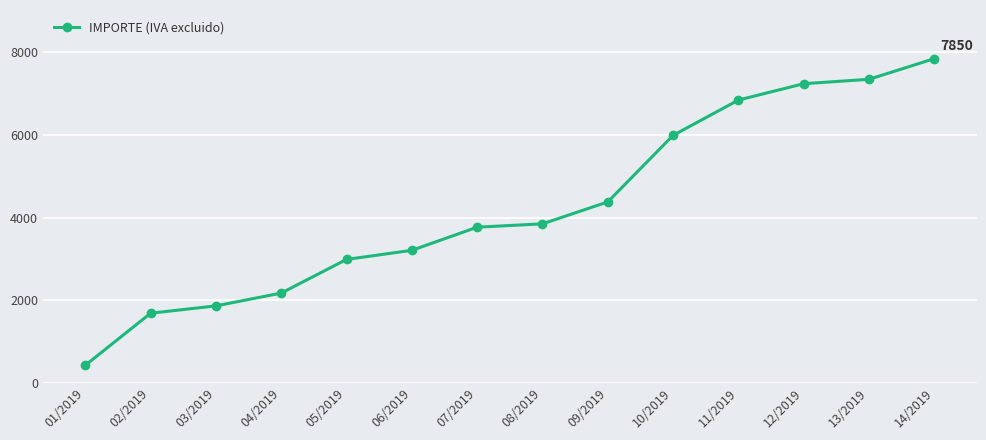

Between 10/2019 and 02/2019, which is larger?

10/2019